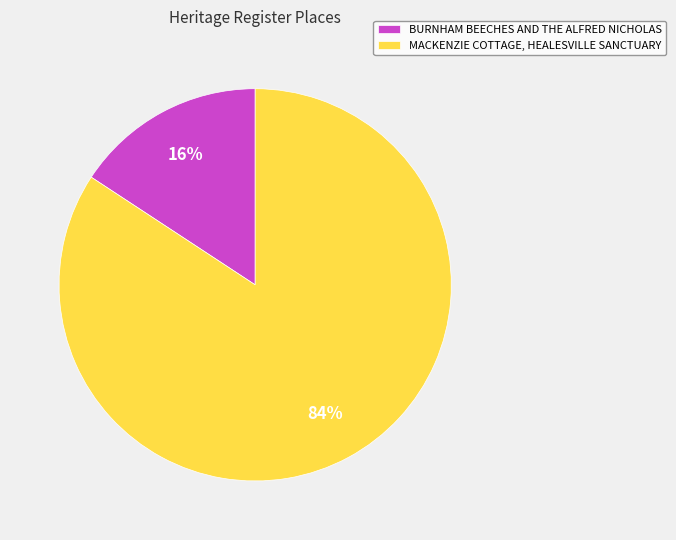

How many segments does this pie chart have?

2